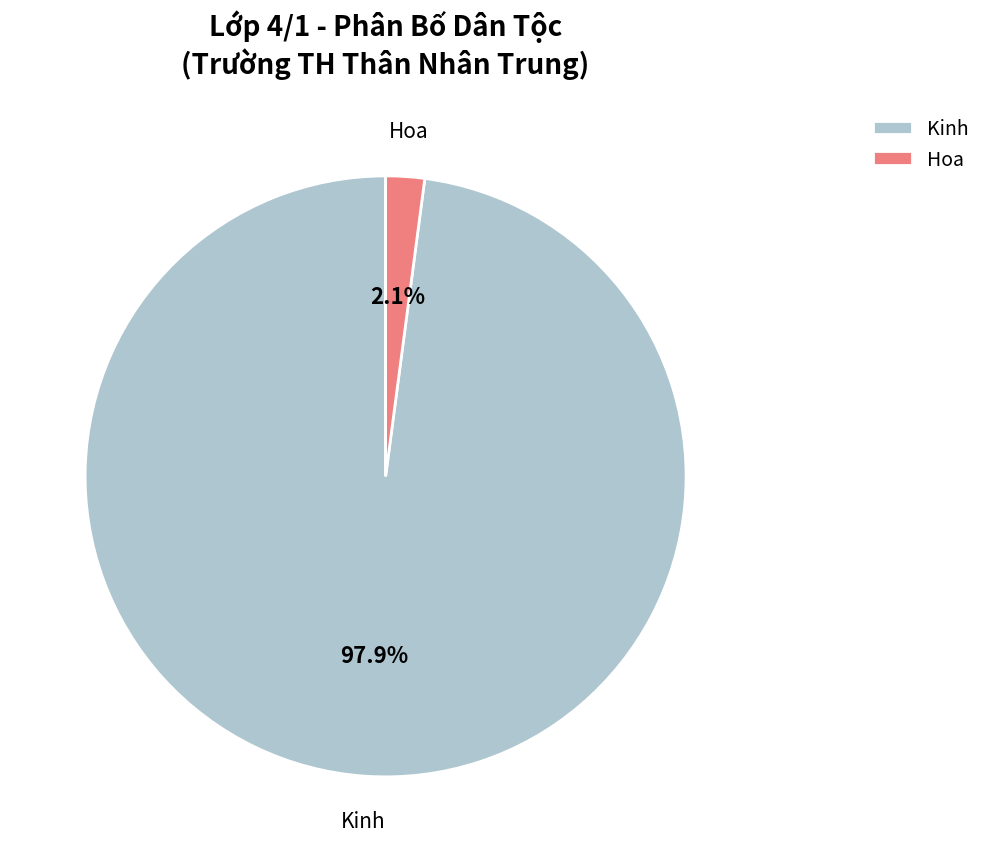

How much of the chart is everything except Hoa?

97.9%